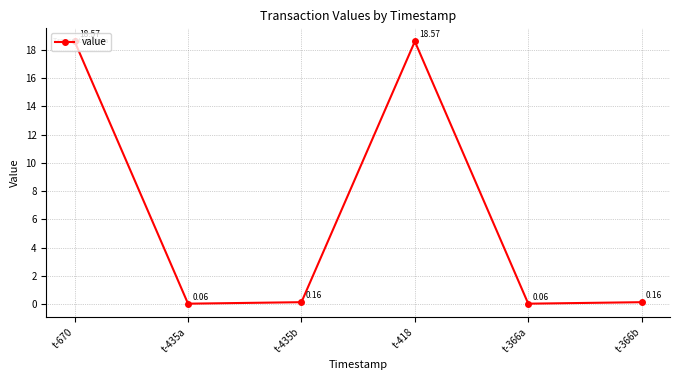

What is the change in value from t-418 to t-366b?

-18.4